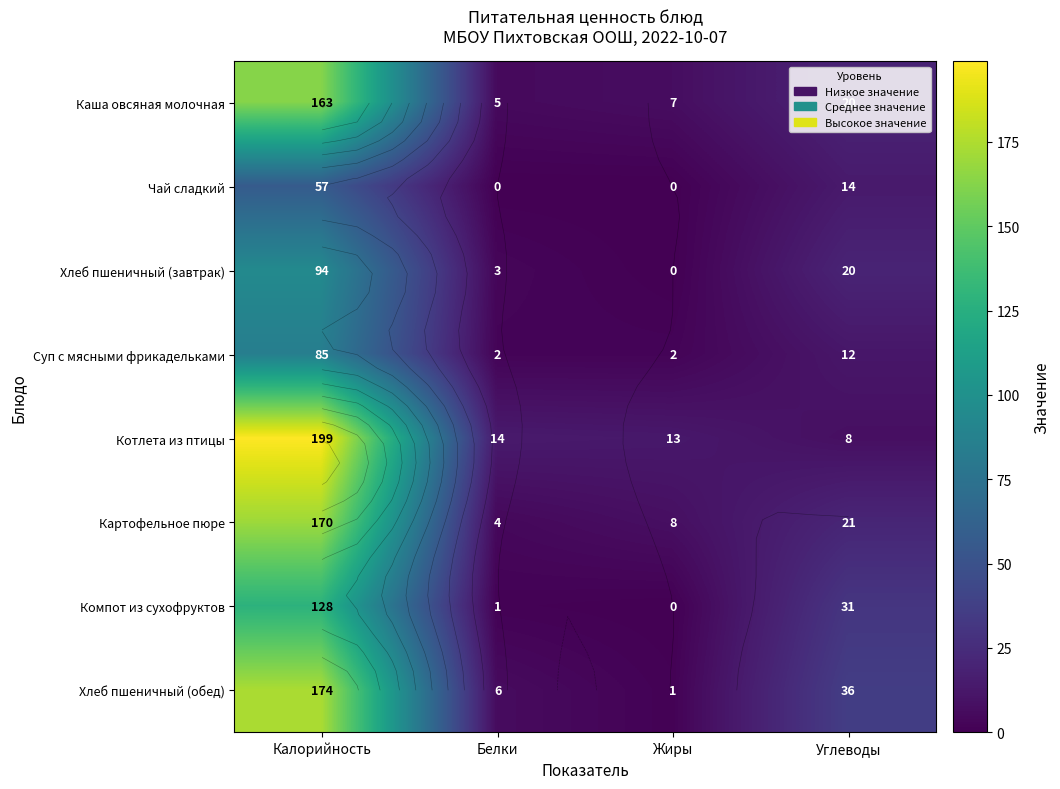

Where does the Котлета из птицы series first go above 14?

Калорийность